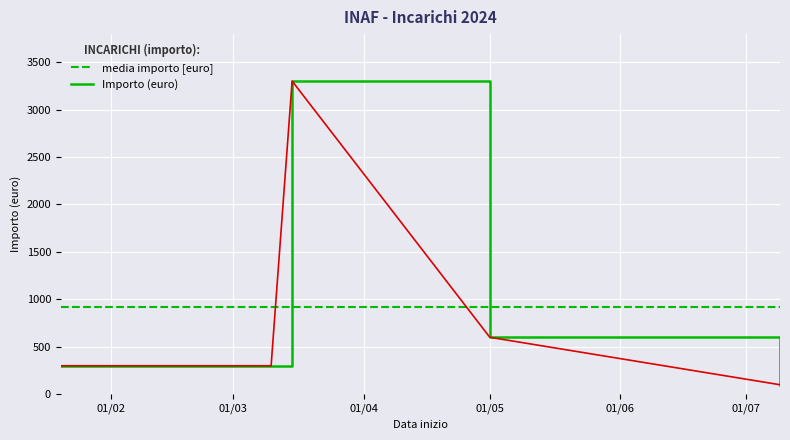

What is the difference between the maximum and minimum values?

3200